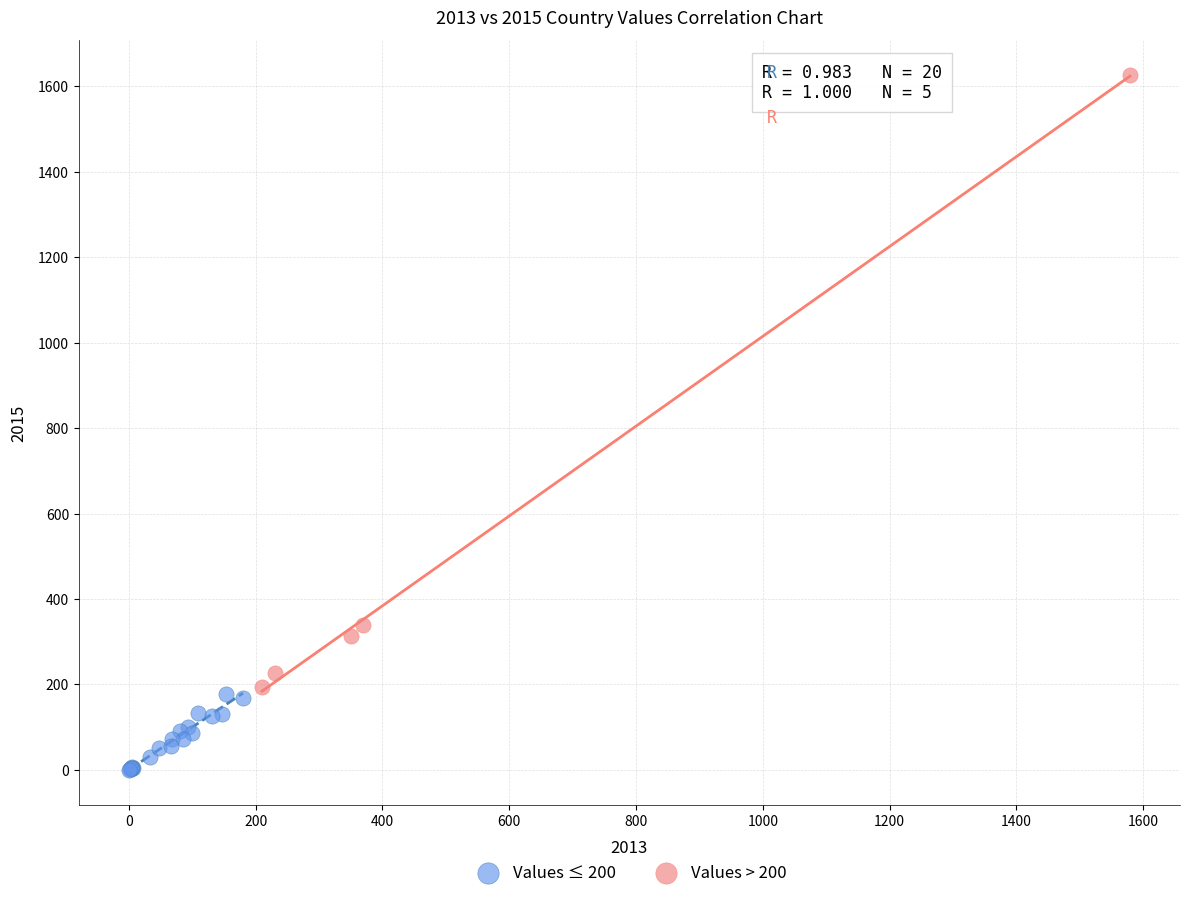

Which series contains the lowest Y value?

Values ≤ 200